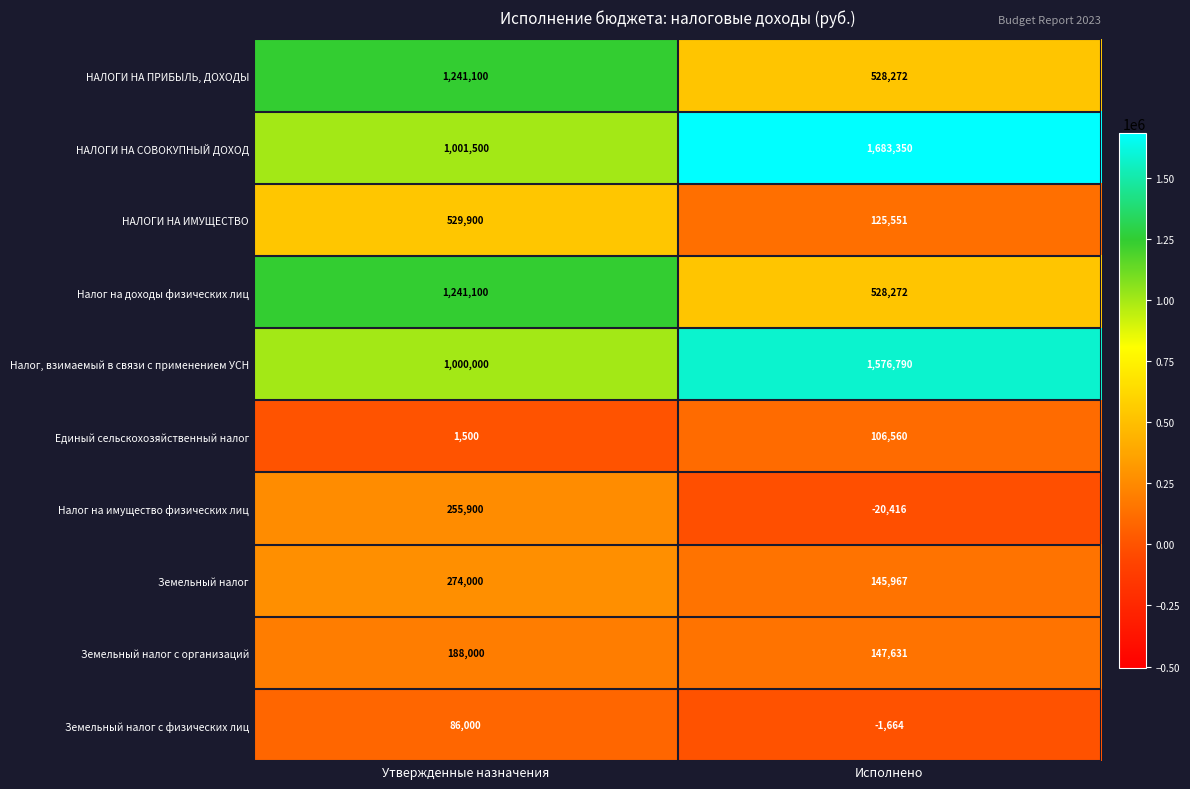

Which series has the largest total across all categories?

НАЛОГИ НА СОВОКУПНЫЙ ДОХОД